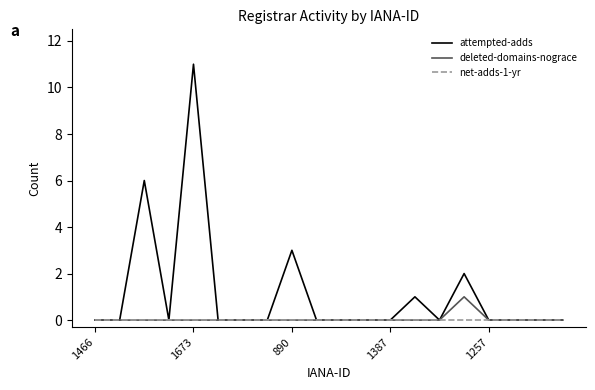

Does the chart have visible grid lines?

No